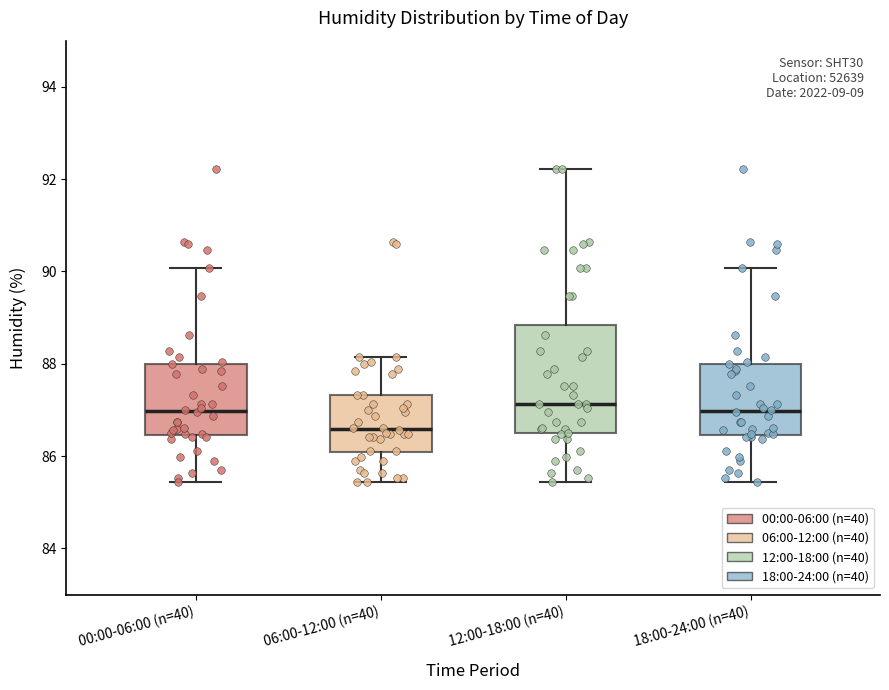

Which box's median line is the lowest?

06:00-12:00 (n=40)